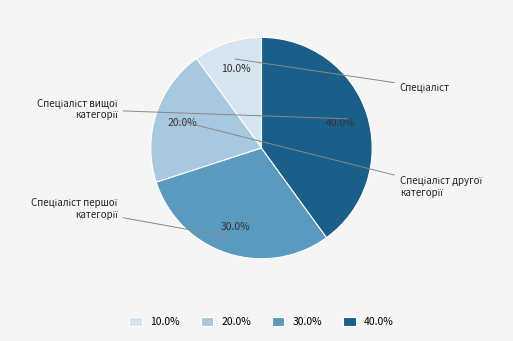

How many segments does this pie chart have?

4